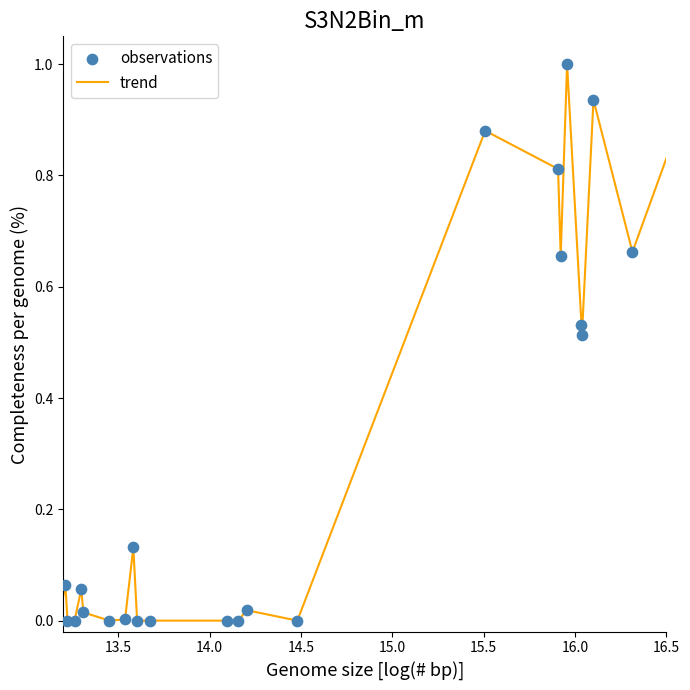

What is the maximum value shown in the chart?

1.0